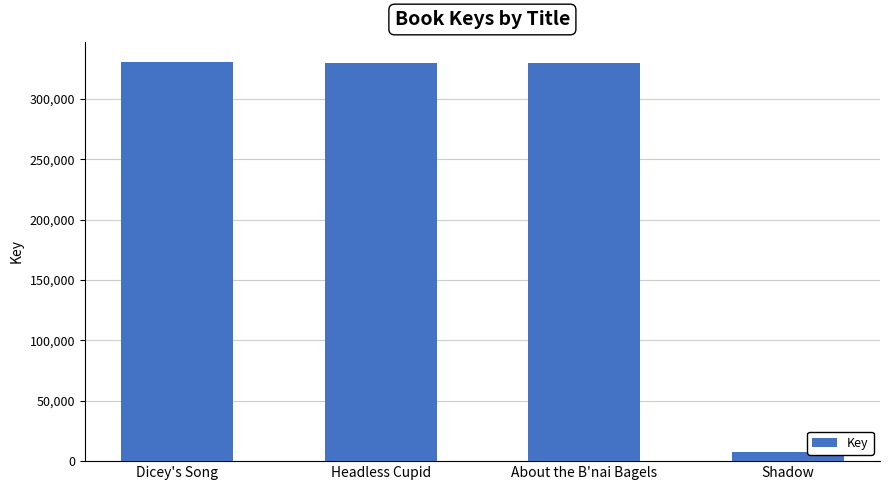

The value at About the B'nai Bagels is 118131. True or false?

False